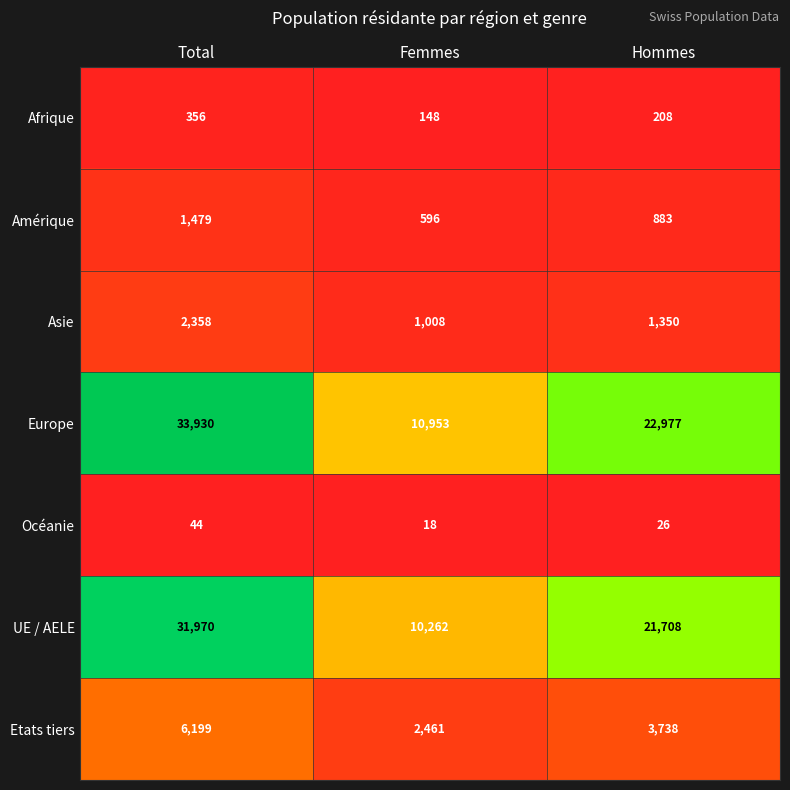

How many data points does each series have?

3